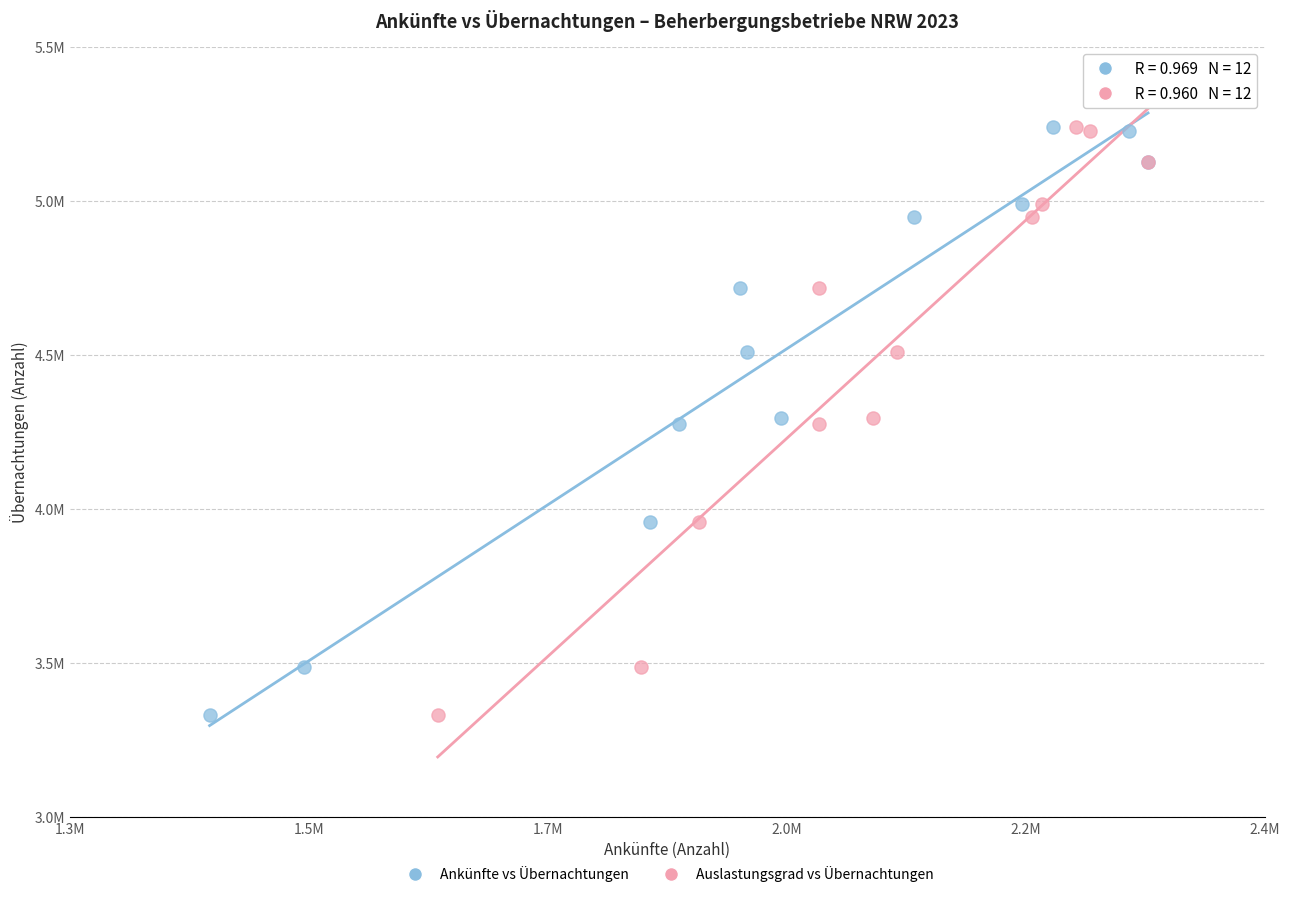

What are all the series names shown in the legend?

Ankünfte vs Übernachtungen, Auslastungsgrad vs Übernachtungen